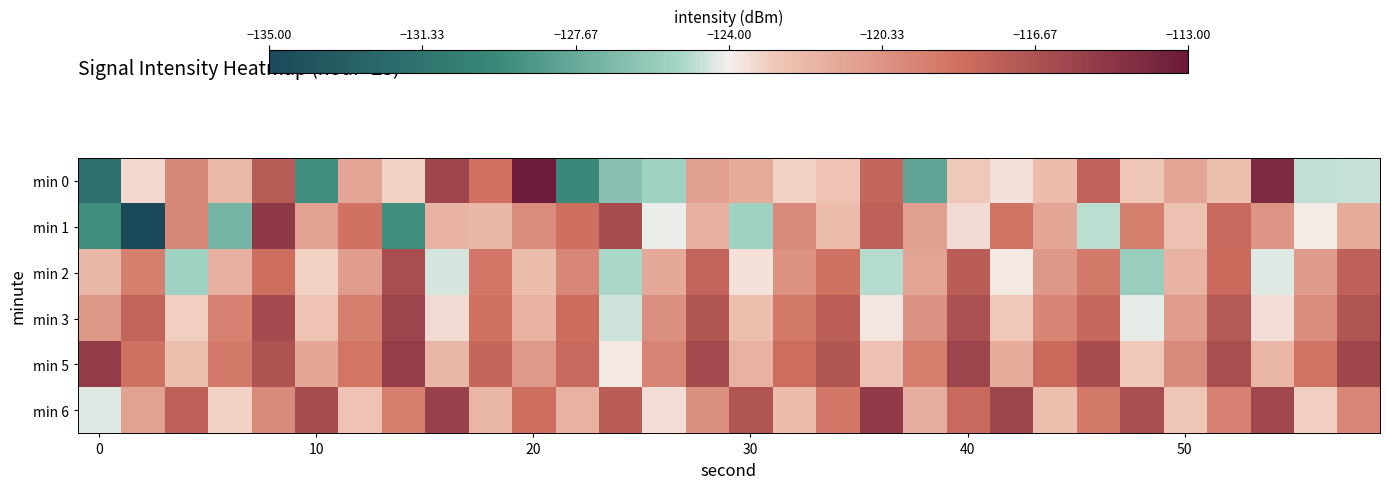

Reading left to right, extract all data points from this chart.

min 0: -131.7	-123.4	-119.7	-122.2	-117.3	-129.3	-121.2	-123.2	-115.9	-118.5	-113.3	-129.6	-126.4	-125.4	-120.9	-121.5	-123.2	-122.7	-118.0	-128.0	-122.9	-123.6	-122.4	-117.6	-122.8	-121.1	-122.5	-114.1	-124.8	-124.6
min 1: -129.3	-135.1	-119.8	-127.0	-115.0	-121.0	-118.6	-129.3	-121.9	-122.1	-120.0	-118.5	-116.3	-124.1	-121.7	-125.4	-119.8	-122.3	-117.5	-120.9	-123.4	-118.7	-121.2	-124.8	-119.3	-122.6	-118.1	-120.4	-123.9	-121.5
min 2: -122.1	-119.3	-125.4	-121.7	-118.5	-123.2	-120.8	-116.4	-124.5	-118.9	-122.3	-119.7	-125.1	-121.4	-117.8	-123.6	-120.2	-118.6	-124.9	-121.1	-117.3	-123.8	-120.5	-119.1	-125.7	-121.9	-118.2	-124.3	-120.7	-117.6
min 3: -120.5	-117.8	-123.1	-119.4	-116.2	-122.7	-119.3	-115.8	-123.4	-118.6	-121.9	-118.3	-124.6	-120.1	-116.9	-122.5	-119.0	-117.4	-123.7	-120.3	-116.6	-122.9	-119.6	-118.0	-124.2	-120.8	-117.1	-123.5	-120.0	-116.8
min 5: -115.3	-118.6	-122.4	-119.1	-116.7	-121.3	-118.8	-115.4	-122.1	-117.9	-120.6	-118.1	-123.8	-119.5	-116.1	-121.8	-118.4	-116.9	-122.6	-119.2	-115.8	-121.5	-118.2	-116.3	-122.9	-119.8	-116.4	-122.0	-118.7	-115.9
min 6: -124.3	-121.0	-117.5	-123.2	-119.8	-116.3	-122.7	-119.2	-115.6	-122.0	-118.5	-121.8	-117.3	-123.5	-120.1	-116.8	-122.3	-118.9	-115.2	-121.6	-118.1	-115.8	-122.4	-119.0	-116.5	-122.8	-119.4	-116.0	-123.1	-119.7